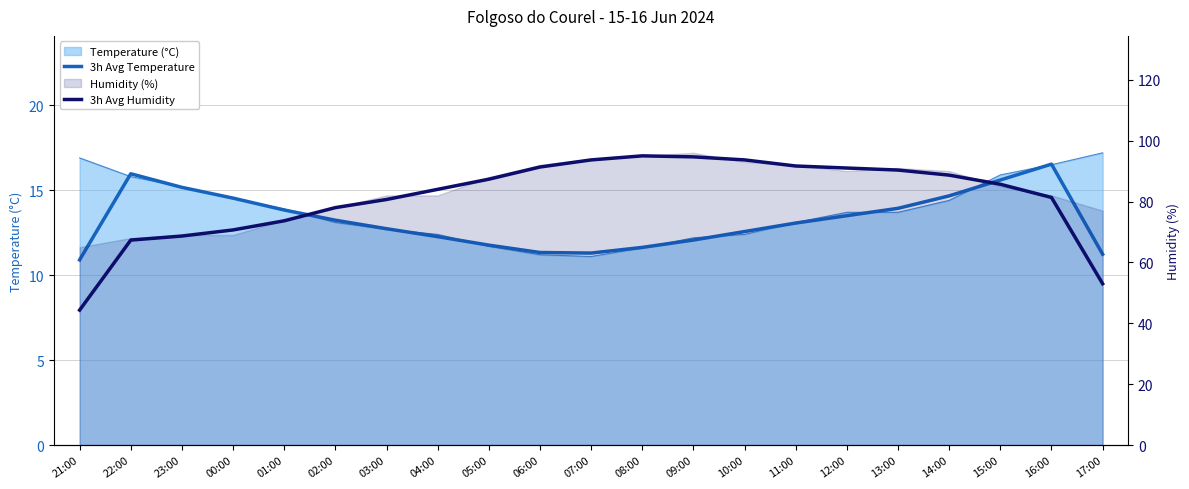

True or false: 3h Avg Temperature has a value of 22.8 at 03:00.

False